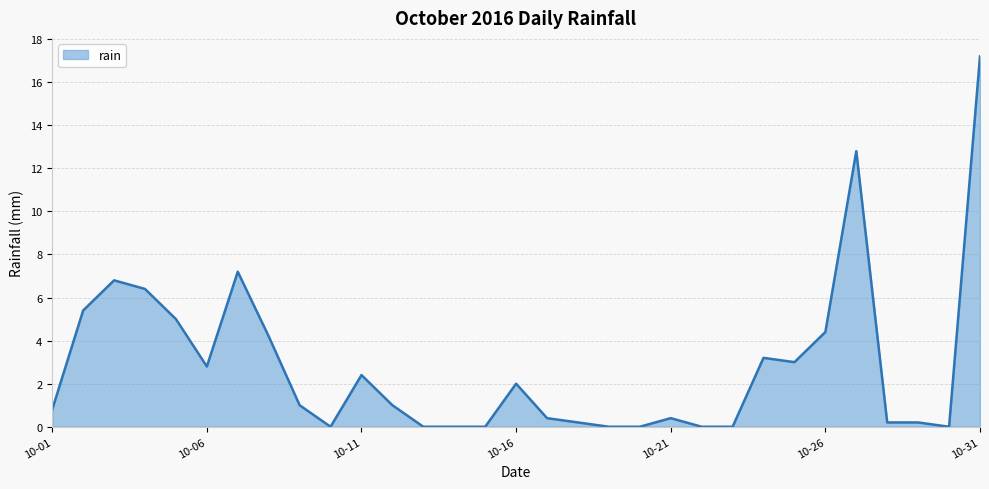

What is the difference between the maximum and minimum values?

17.2